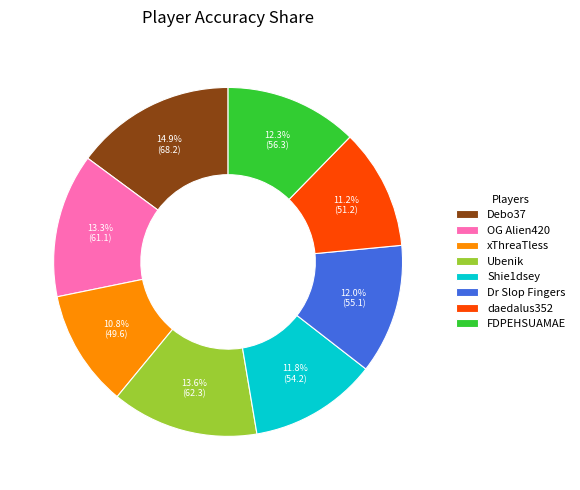

Does OG Alien420 account for over 50% of the chart?

No